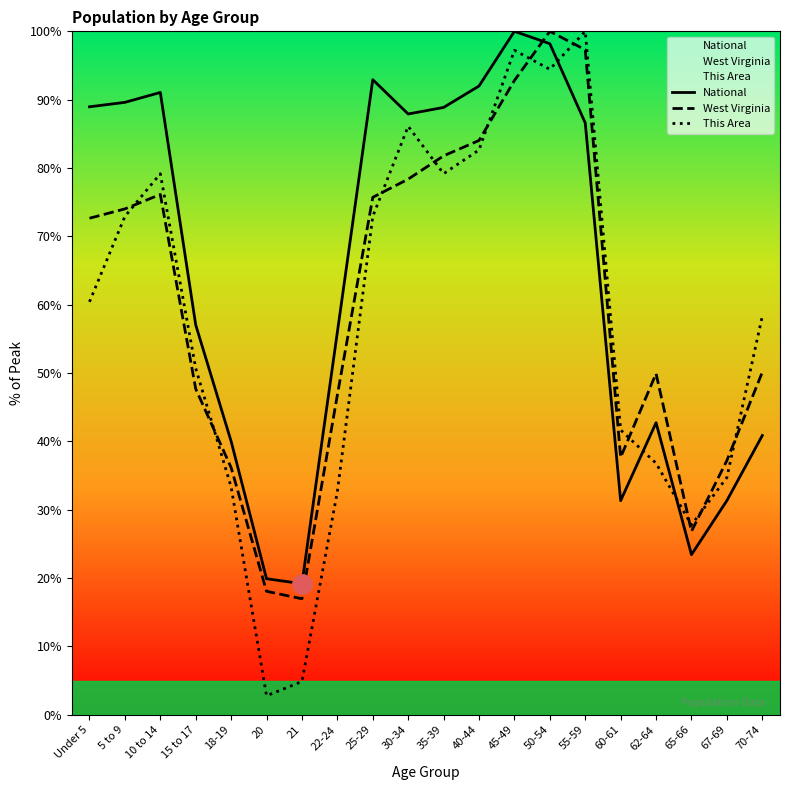

Which category has the highest value in the This Area series?

55-59